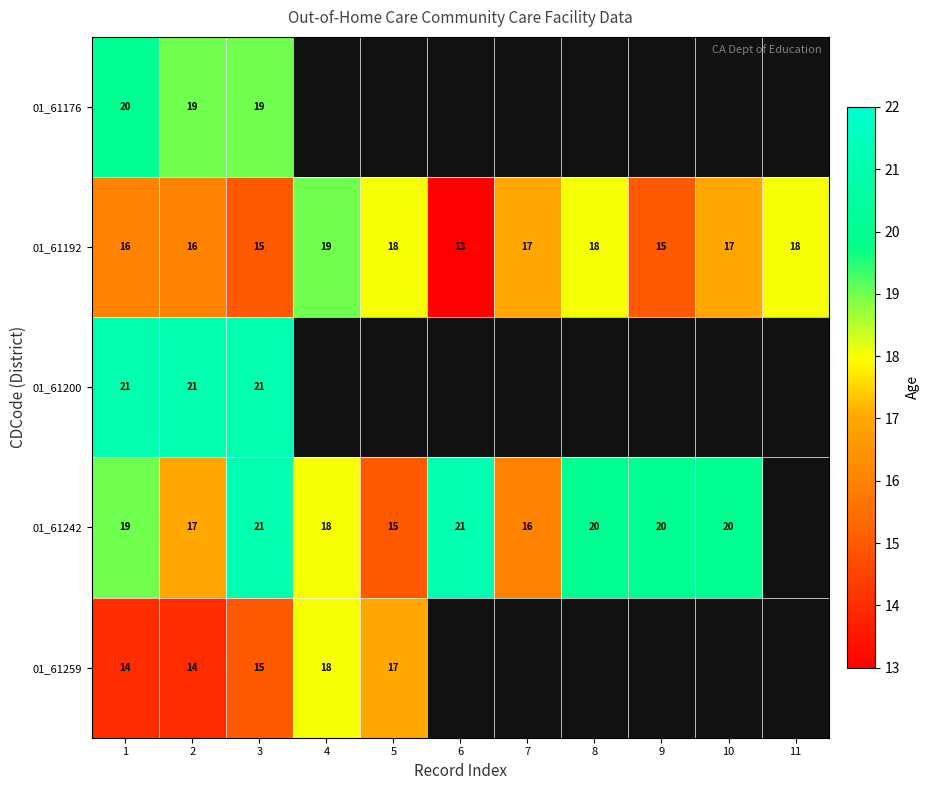

Rank the series at 1 from highest to lowest value.

01_61200, 01_61176, 01_61242, 01_61192, 01_61259